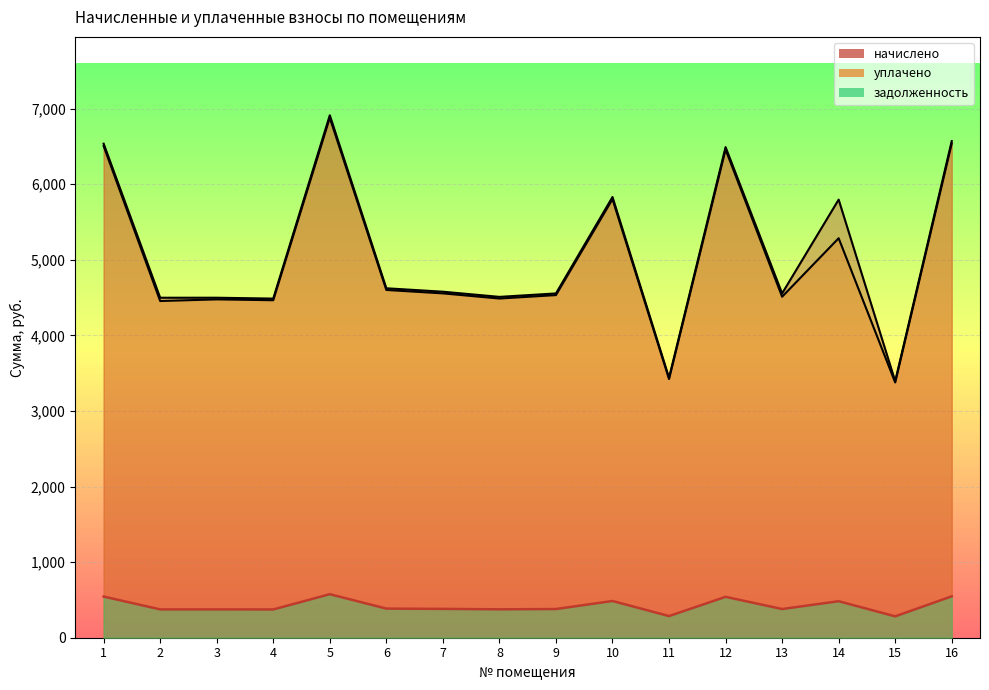

At how many categories does at least one series exceed 1159?

16